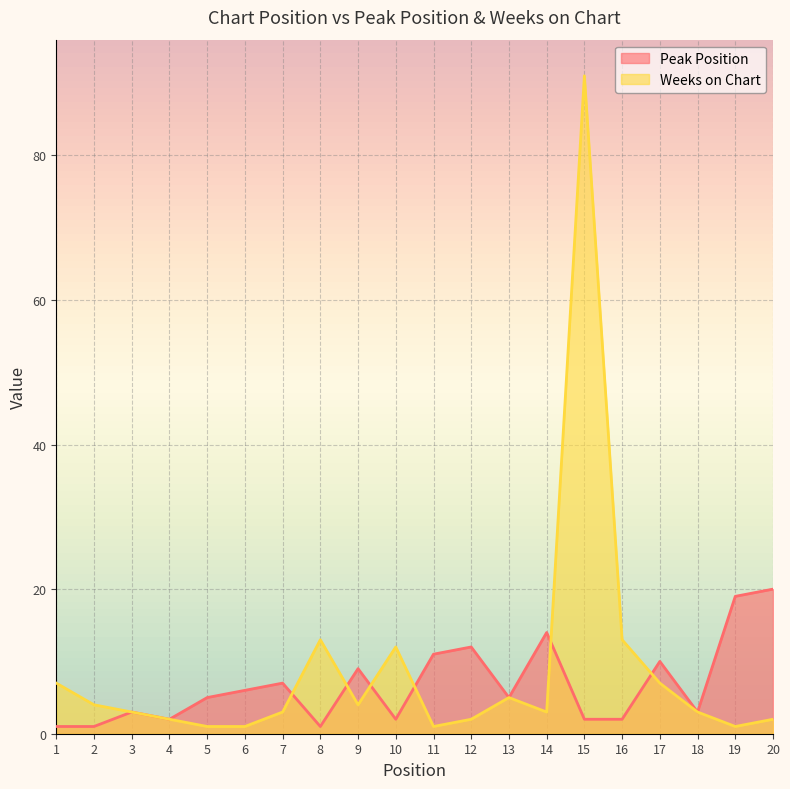

Is the value of Peak Position at 12 greater than the value of Weeks on Chart at 11?

Yes